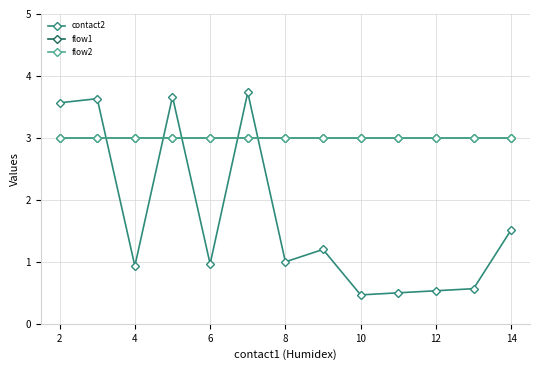

How many lines are shown in the chart?

3